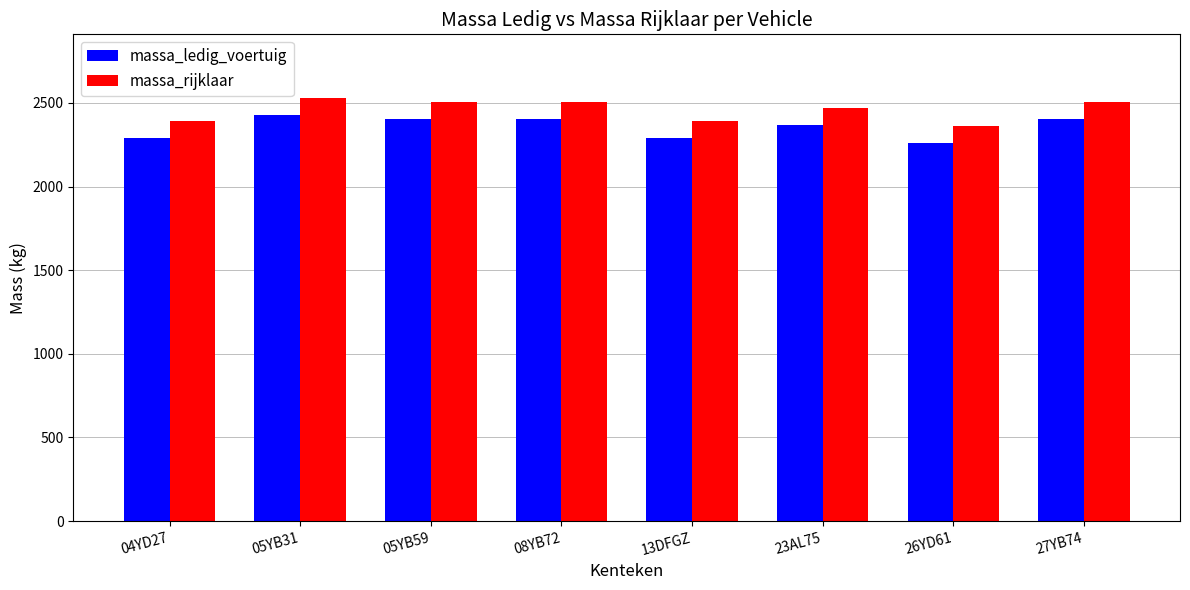

Reading right to left, list all the values displayed in this chart.

massa_ledig_voertuig: 2406	2261	2370	2290	2406	2406	2430	2290
massa_rijklaar: 2506	2361	2470	2390	2506	2506	2530	2390